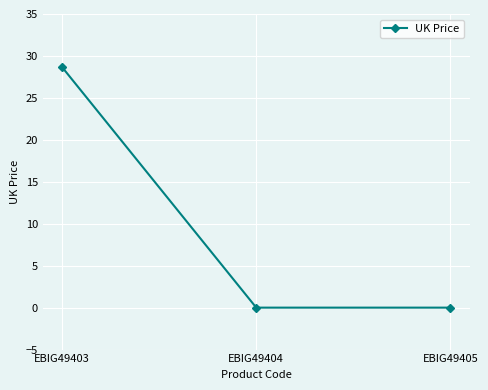

Is it true that the value at EBIG49403 is 28.6?

True